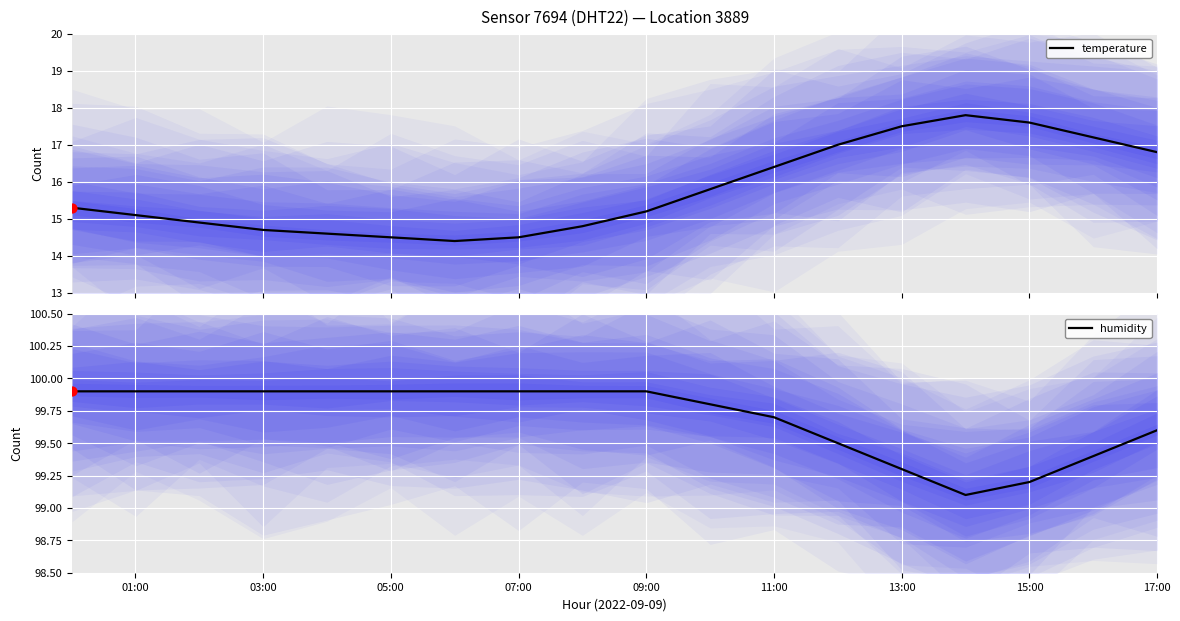

What are all the series names shown in the legend?

temperature, humidity